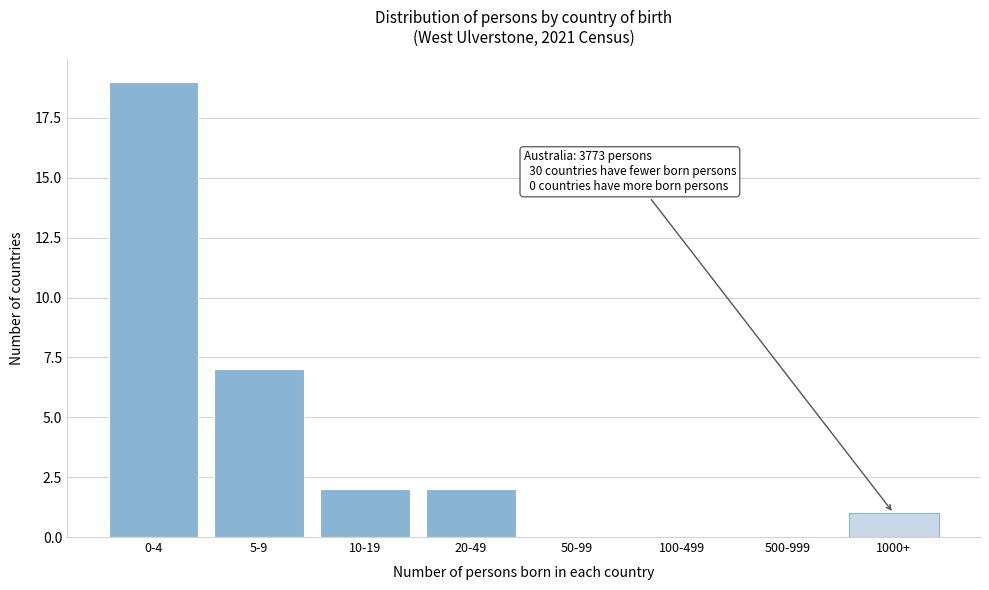

Reading left to right, transcribe all the data shown in this chart.

0-4=19	5-9=7	10-19=2	20-49=2	50-99=0	100-499=0	500-999=0	1000+=1